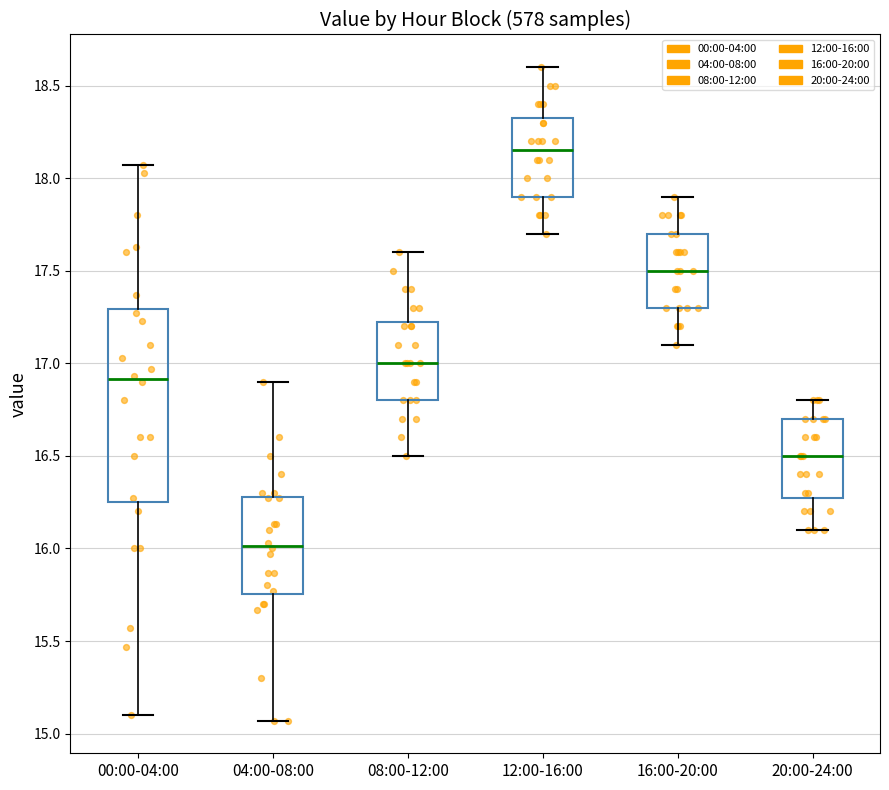

Which box's median line is the highest?

12:00-16:00